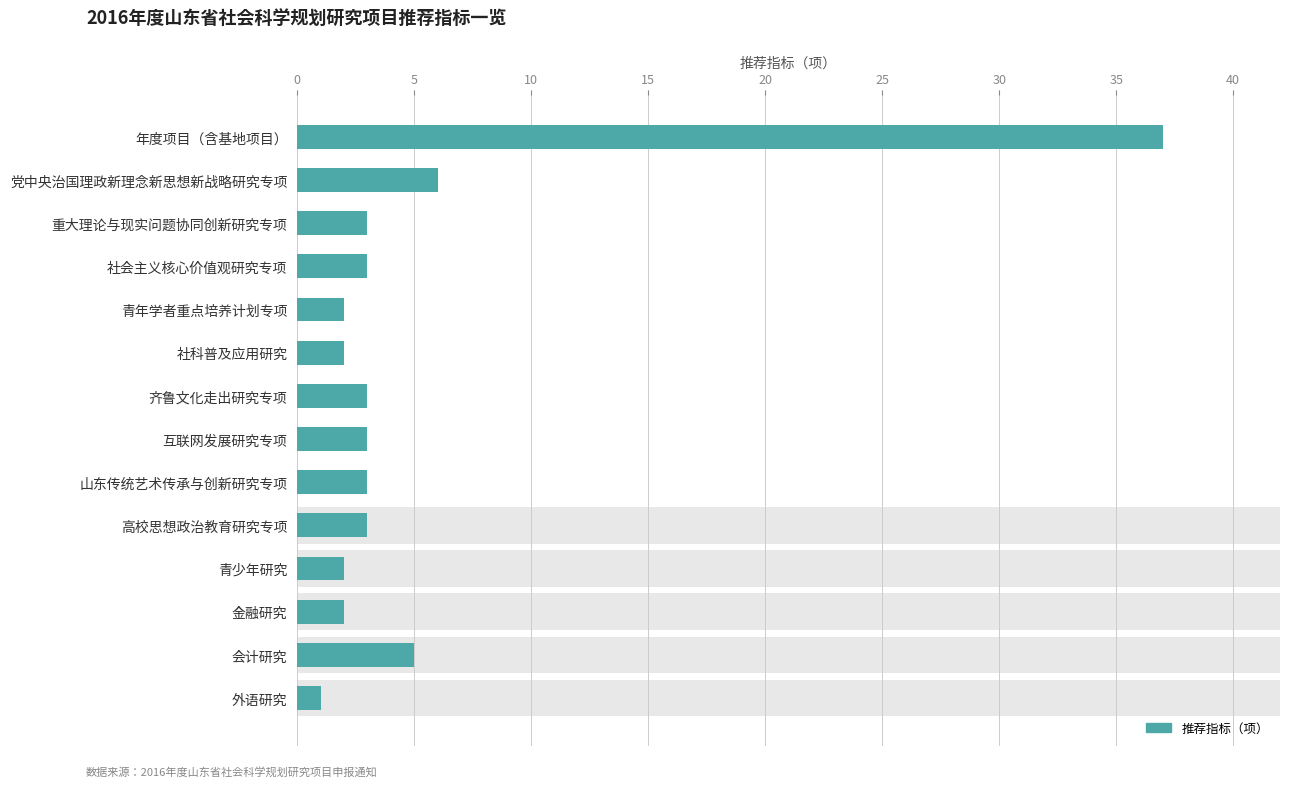

The value at 金融研究 is 2. True or false?

True